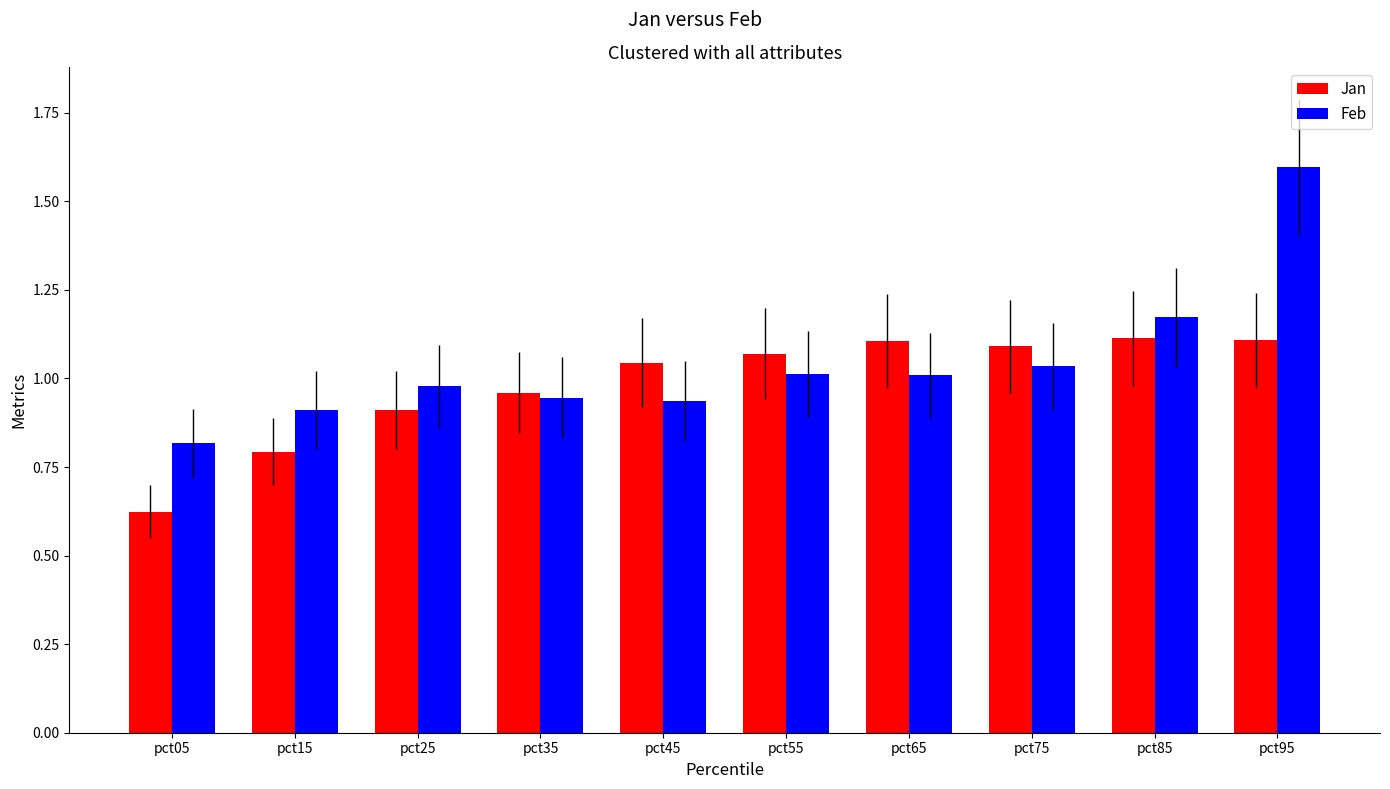

Is it true that Jan equals 1.8 at pct85?

False